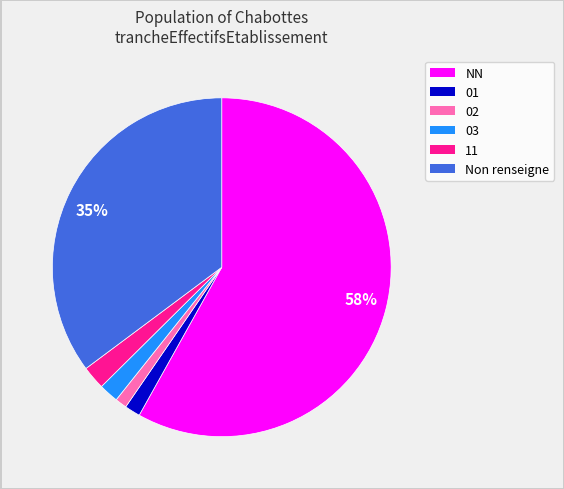

Does any single category account for the majority?

Yes